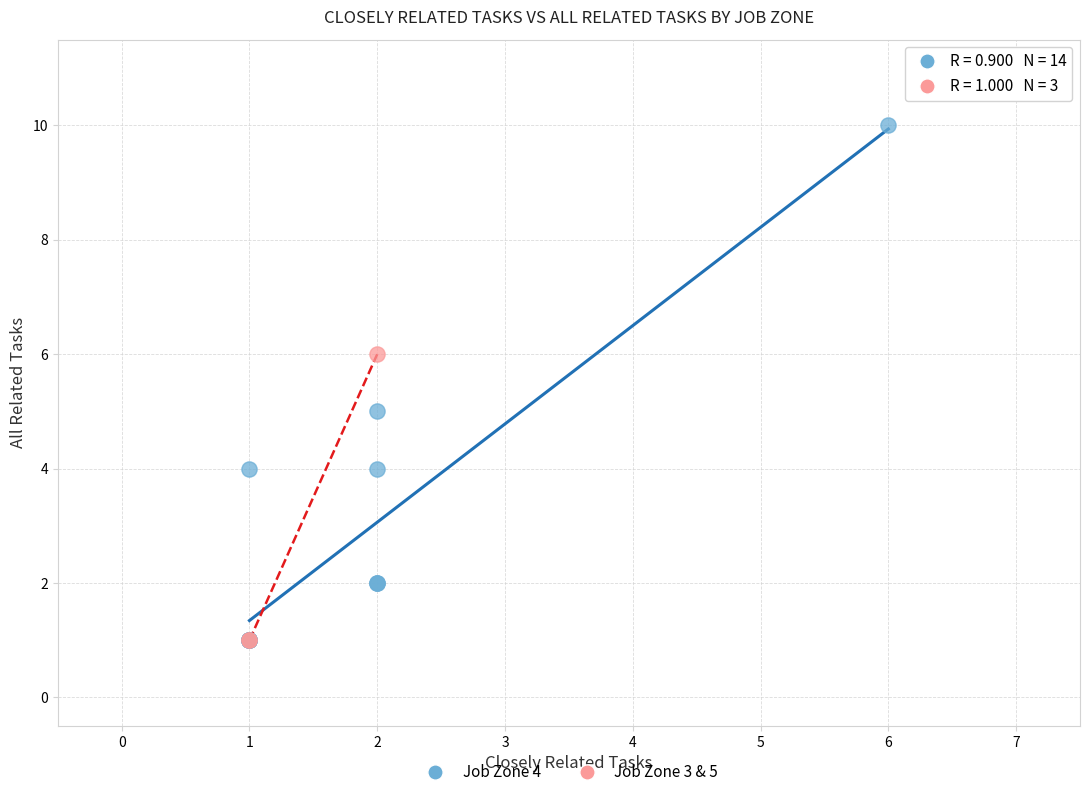

Which series reaches the maximum Y coordinate?

Job Zone 4